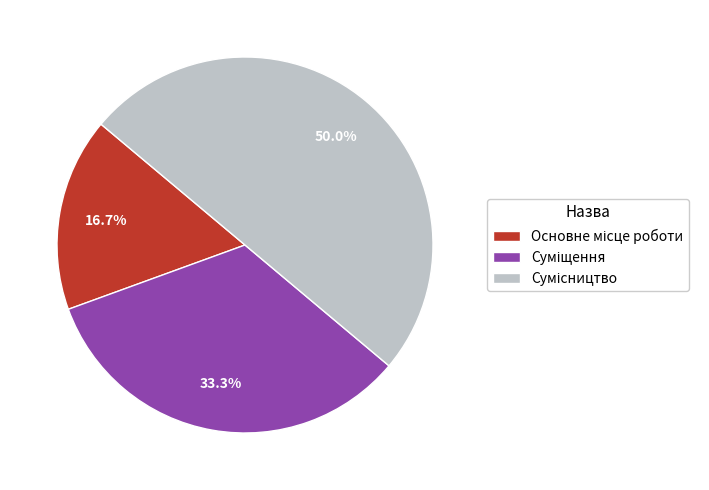

Between Сумісництво and Основне місце роботи, which is larger?

Сумісництво